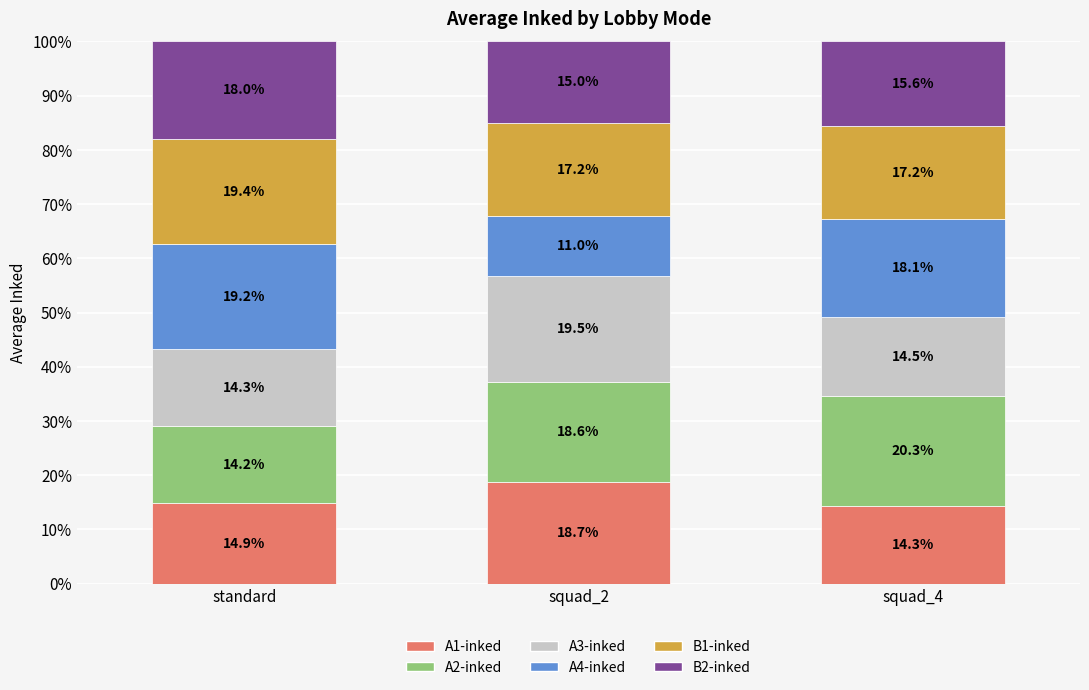

The value of A1-inked at squad_2 is 18.7. True or false?

True